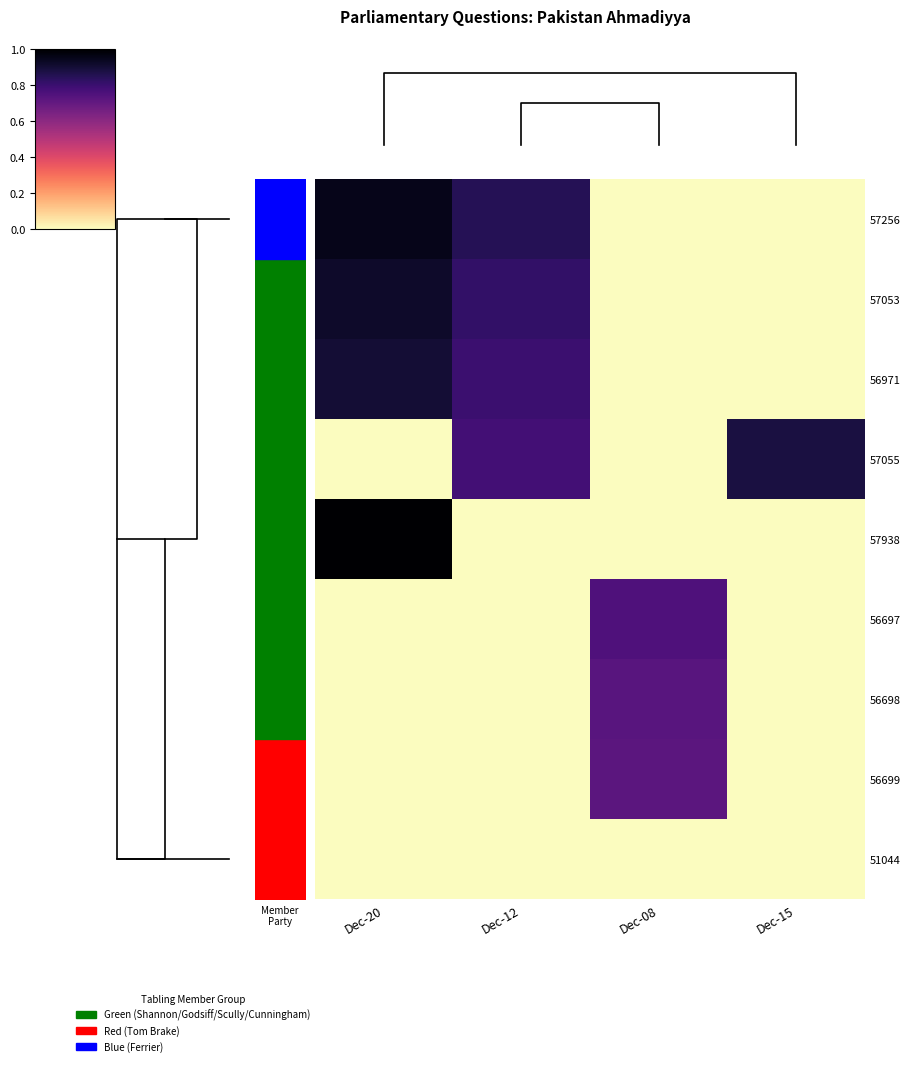

Reading left to right, list all the values displayed in this chart.

57256: Dec-20=0.9	Dec-12=0.8	Dec-08=0.0	Dec-15=0.0
57053: Dec-20=0.9	Dec-12=0.8	Dec-08=0.0	Dec-15=0.0
56971: Dec-20=0.9	Dec-12=0.8	Dec-08=0.0	Dec-15=0.0
57055: Dec-20=0.0	Dec-12=0.8	Dec-08=0.0	Dec-15=0.9
57938: Dec-20=1.0	Dec-12=0.0	Dec-08=0.0	Dec-15=0.0
56697: Dec-20=0.0	Dec-12=0.0	Dec-08=0.8	Dec-15=0.0
56698: Dec-20=0.0	Dec-12=0.0	Dec-08=0.7	Dec-15=0.0
56699: Dec-20=0.0	Dec-12=0.0	Dec-08=0.7	Dec-15=0.0
51044: Dec-20=0.0	Dec-12=0.0	Dec-08=0.0	Dec-15=0.0